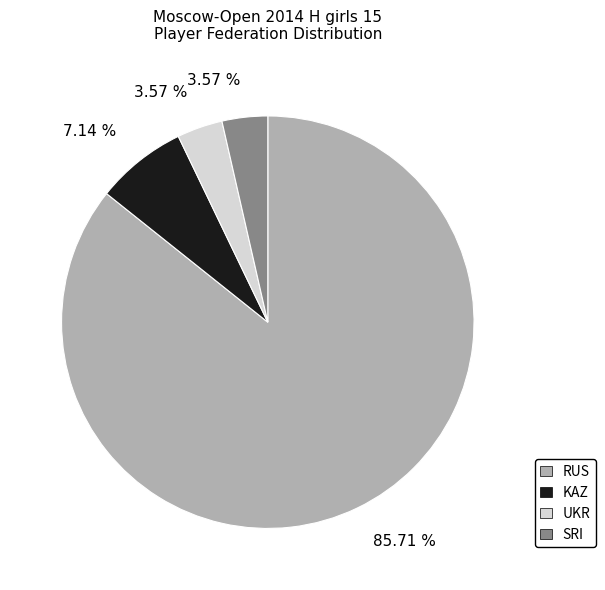

Count the number of slices in the pie.

4